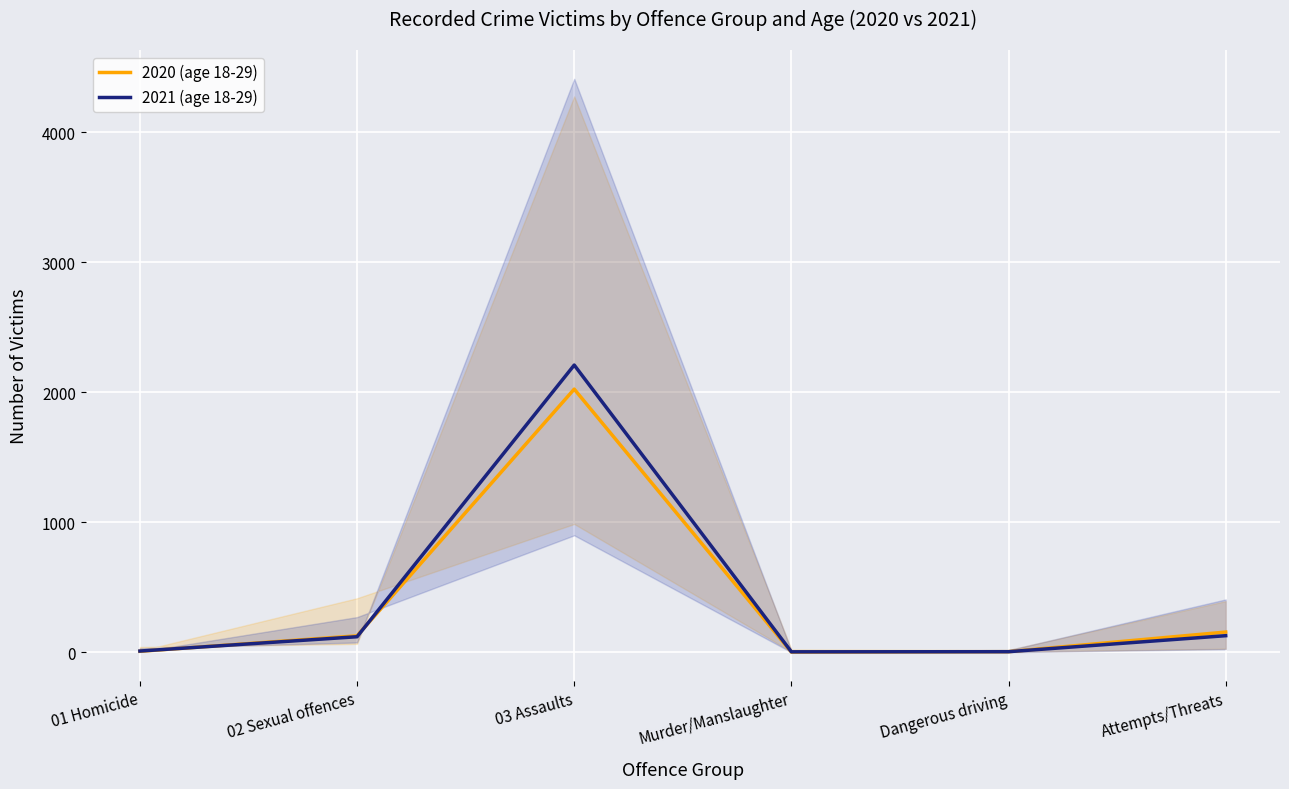

What value does the 2020 (age 18-29) series have at Dangerous driving?

6